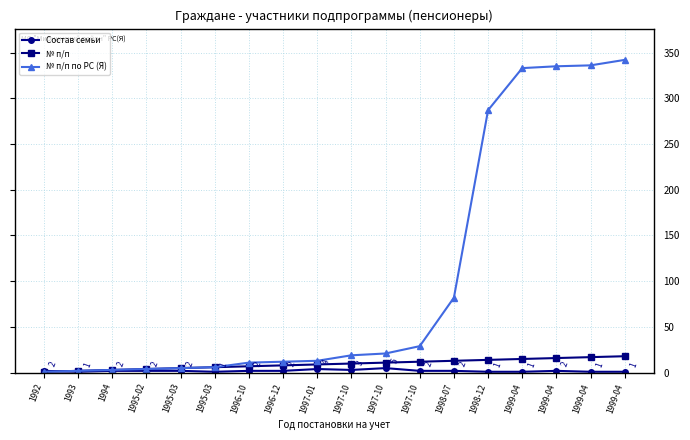

At which label does № п/п по РС (Я) reach its minimum?

1992